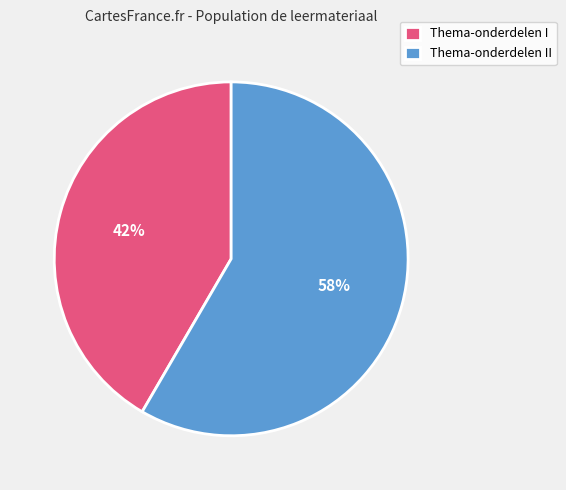

The Thema-onderdelen I slice represents 42% of the pie. True or false?

True